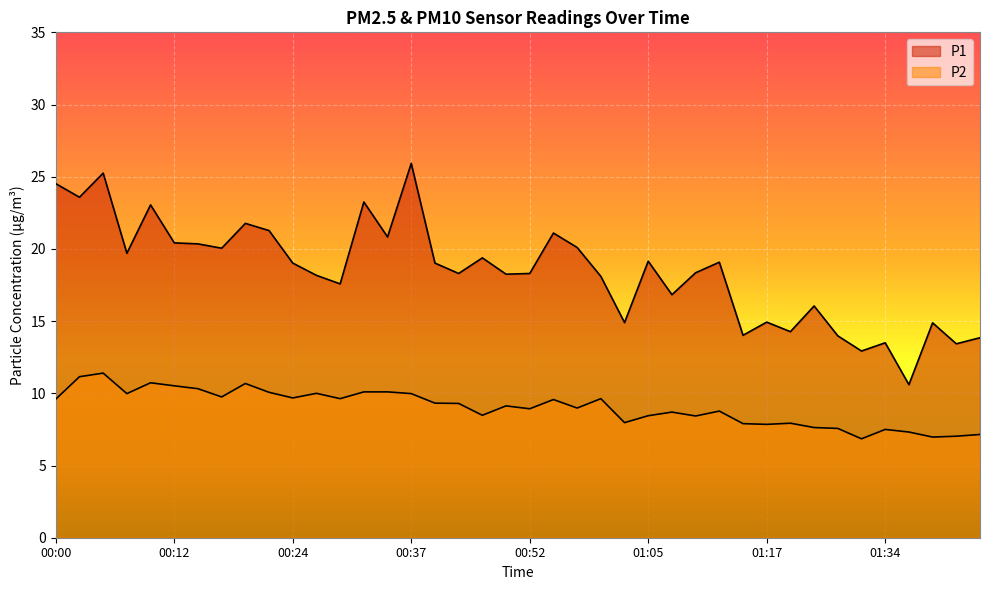

Is the value of P2 at 01:31 greater than the value of P1 at 01:42?

No